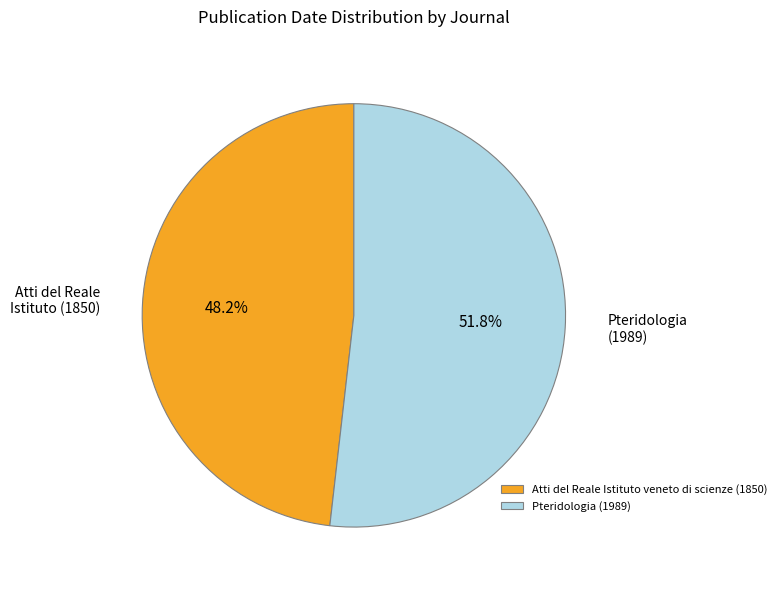

Is it true that Atti del Reale Istituto veneto di scienze (1850) is 37% of the pie?

False